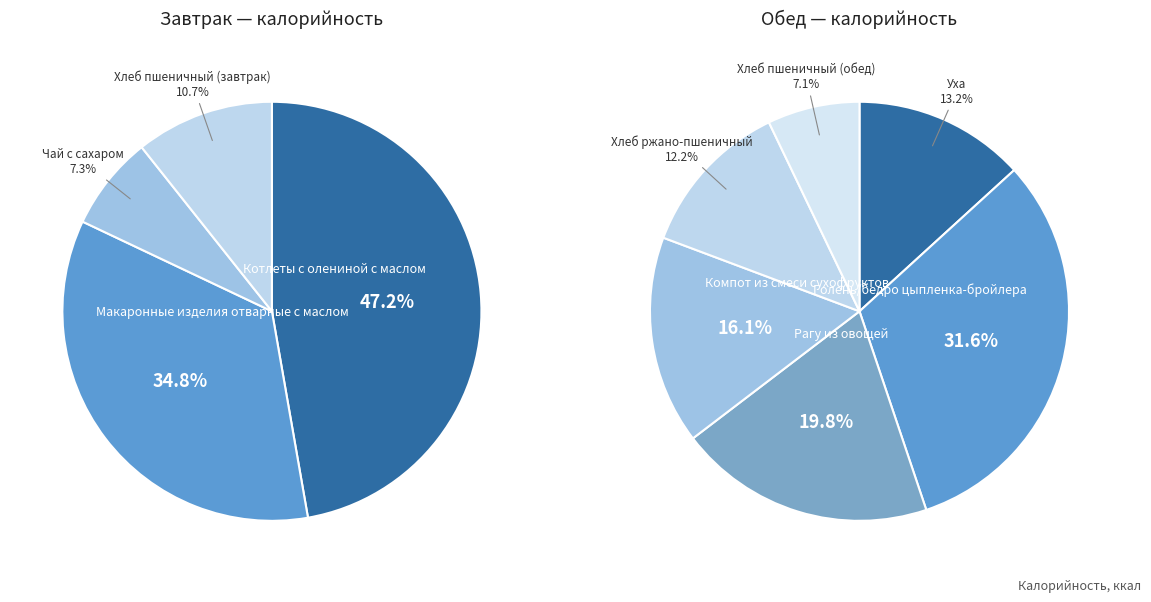

Rank the categories by value from highest to lowest.

Голень/бедро цыпленка-бройлера, Котлеты с олениной с маслом, Макаронные изделия отварные с маслом, Рагу из овощей, Компот из смеси сухофруктов, Уха, Хлеб ржано-пшеничный, Хлеб пшеничный (завтрак), Хлеб пшеничный (обед), Чай с сахаром